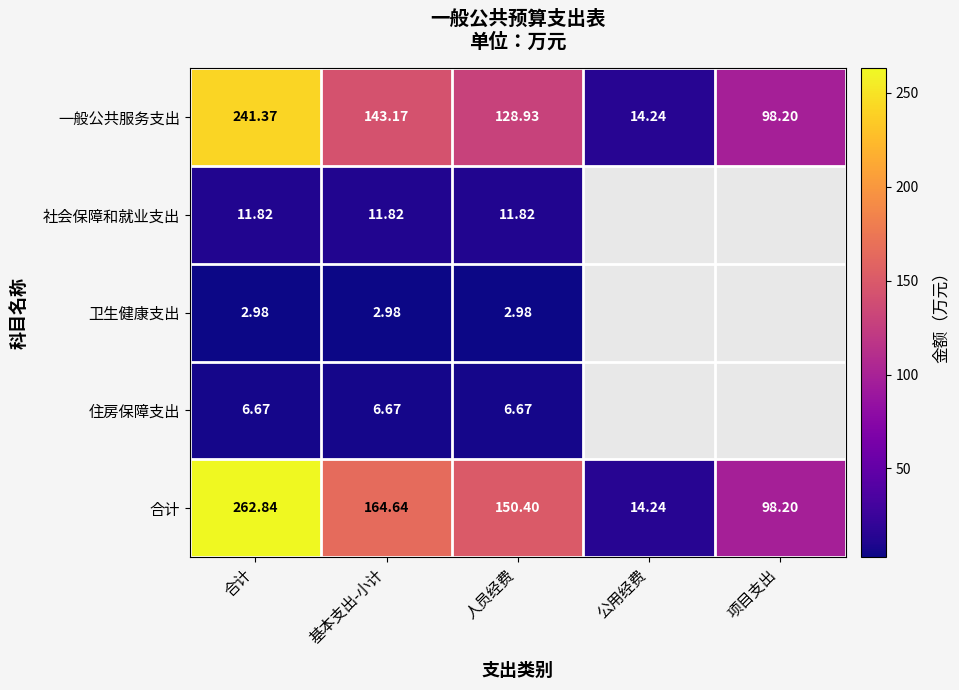

How many data points in 一般公共服务支出 are less than 128?

2